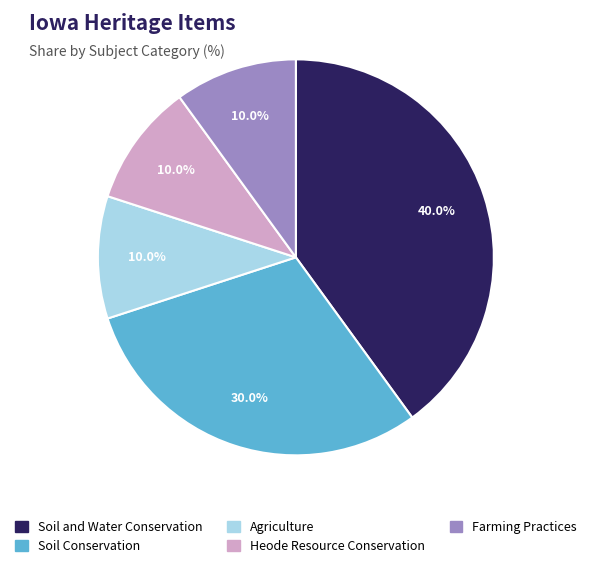

What is the ratio of the value at Soil Conservation to the value at Heode Resource Conservation?

3.0